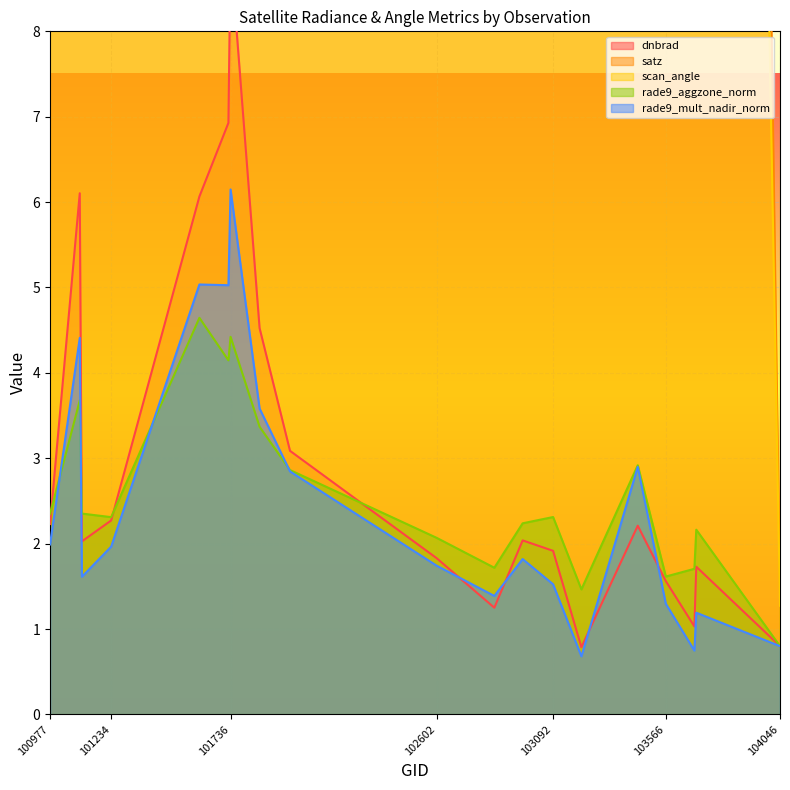

Does the chart display data point markers on the line(s)?

No